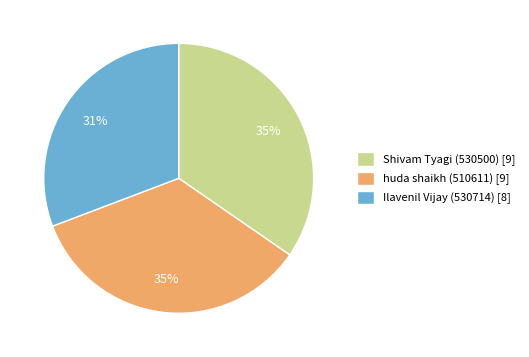

Do huda shaikh (510611) [9] and Ilavenil Vijay (530714) [8] together represent more than half of the pie?

Yes